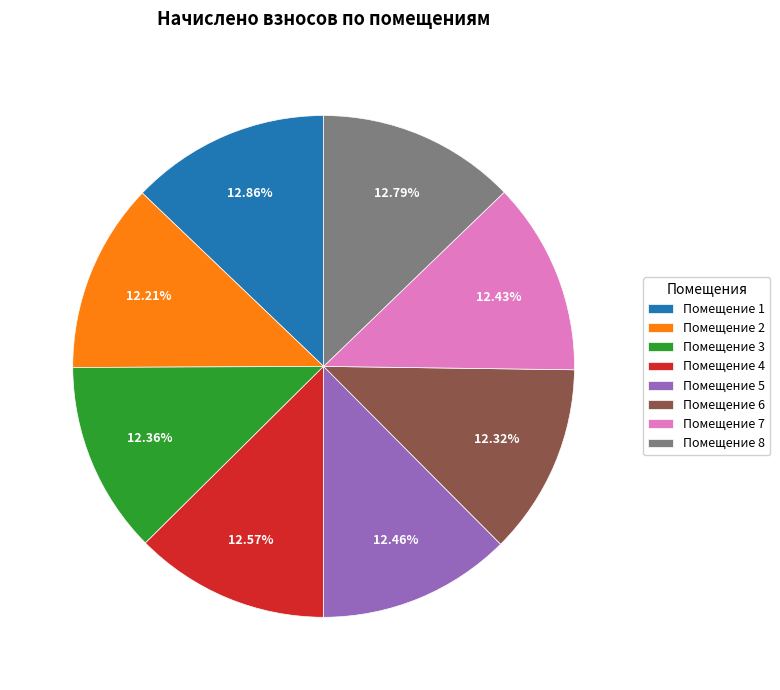

Approximately how many times larger is the value at Помещение 5 compared to Помещение 4?

1.0